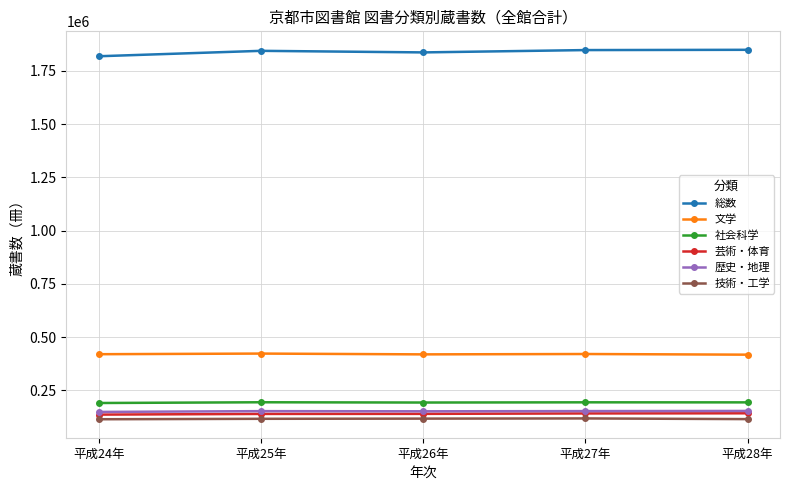

What is the minimum value for 技術・工学?

114009